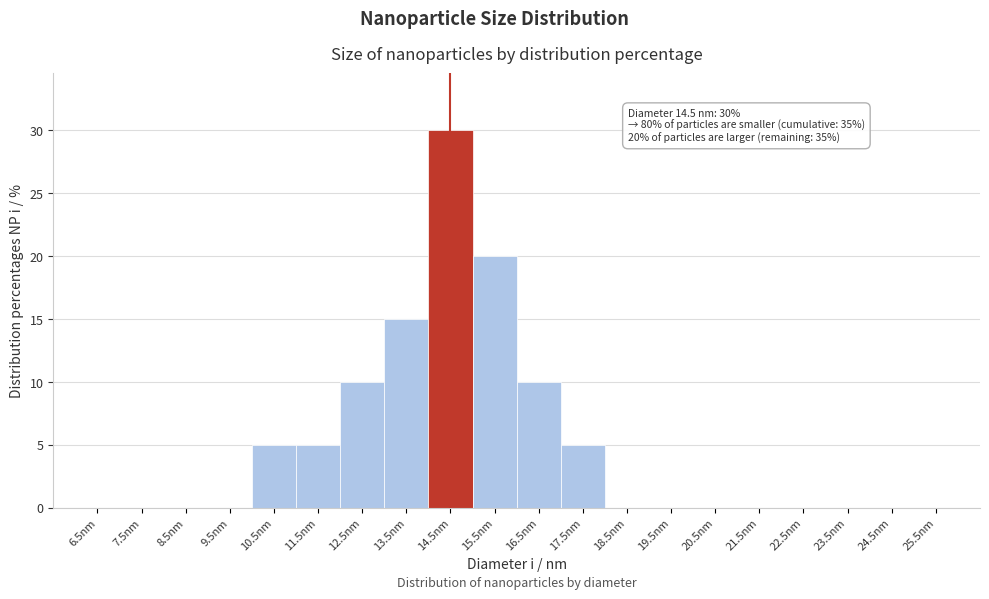

Which range on the x-axis has the tallest bar?

14 to 15